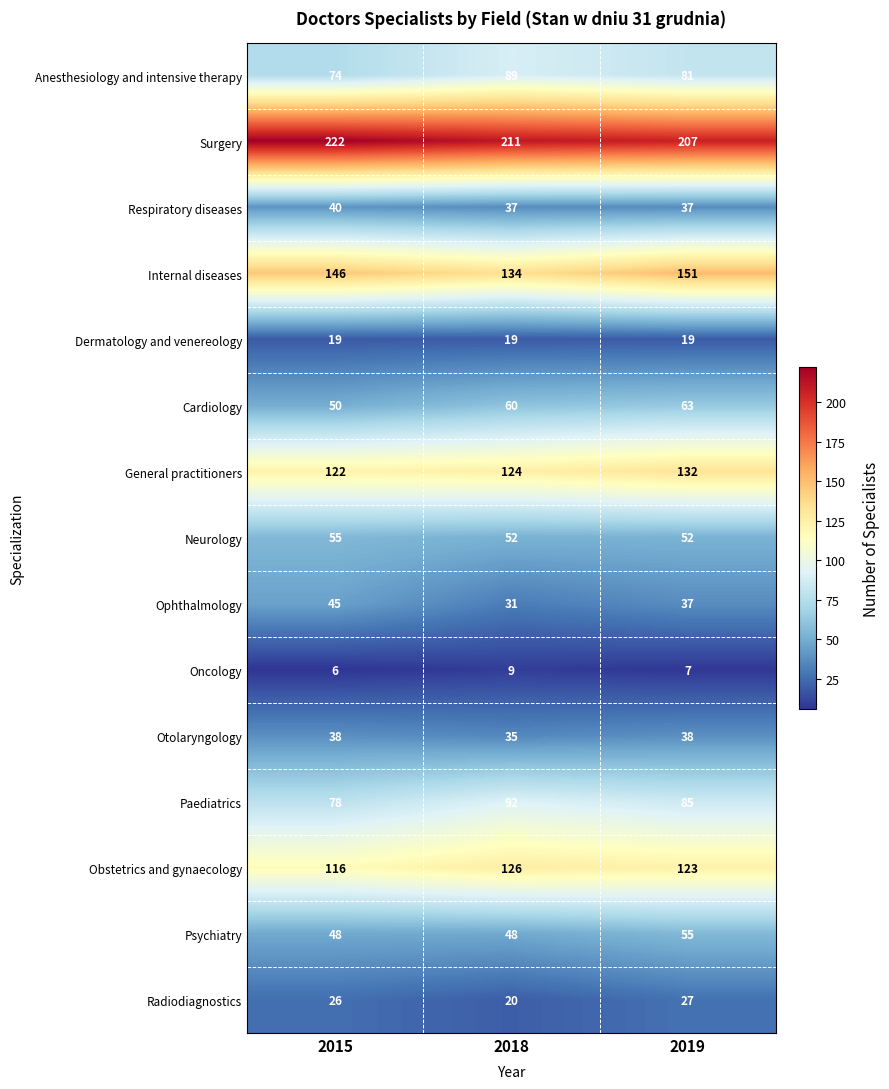

At which category is the sum across all series the highest?

2019